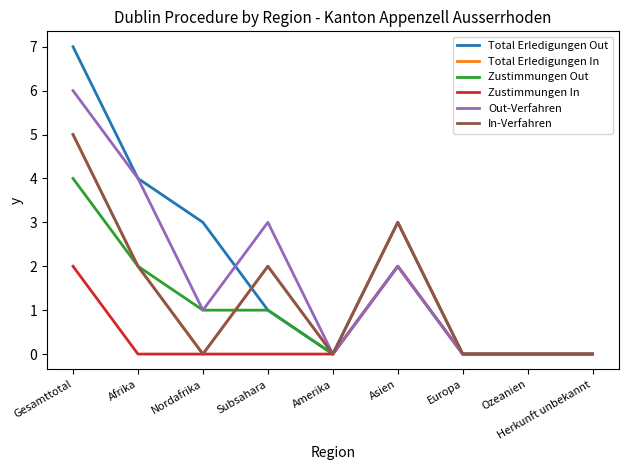

At Nordafrika, list the series in order from largest to smallest.

Total Erledigungen Out, Zustimmungen Out, Out-Verfahren, Total Erledigungen In, Zustimmungen In, In-Verfahren